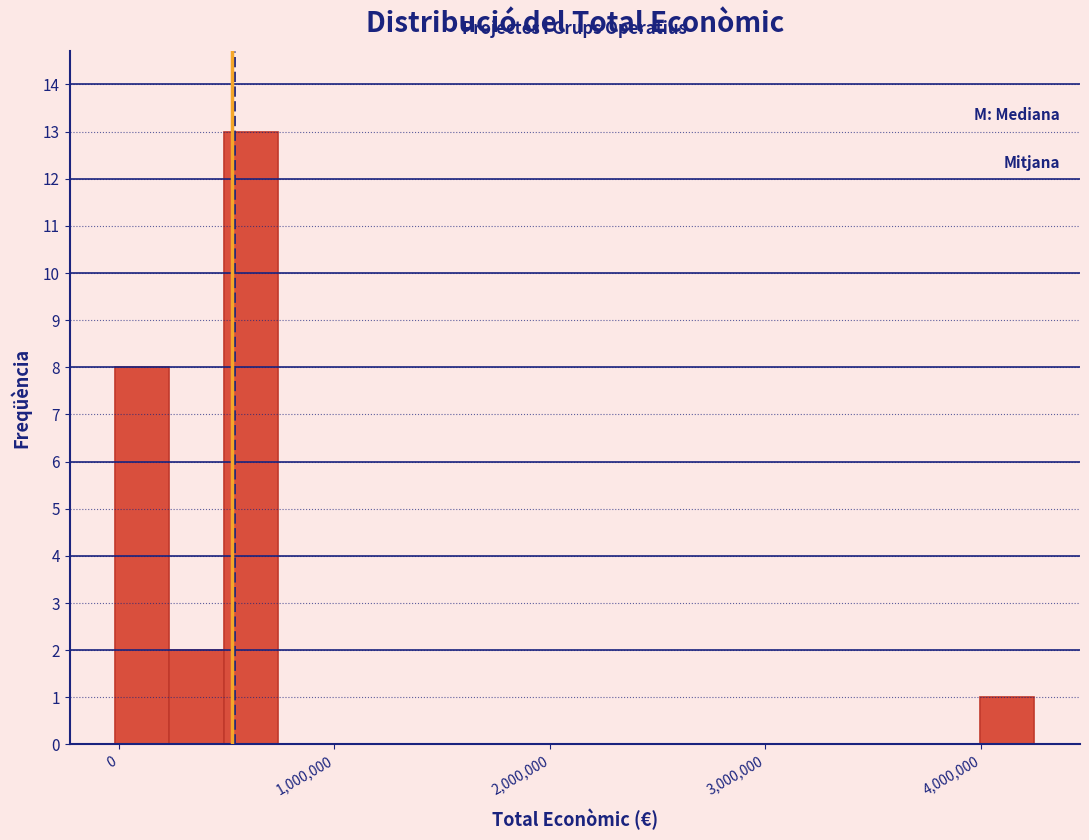

Around what value on the x-axis is the tallest bar? Give the approximate position of its centre, as read against the axis.

600000